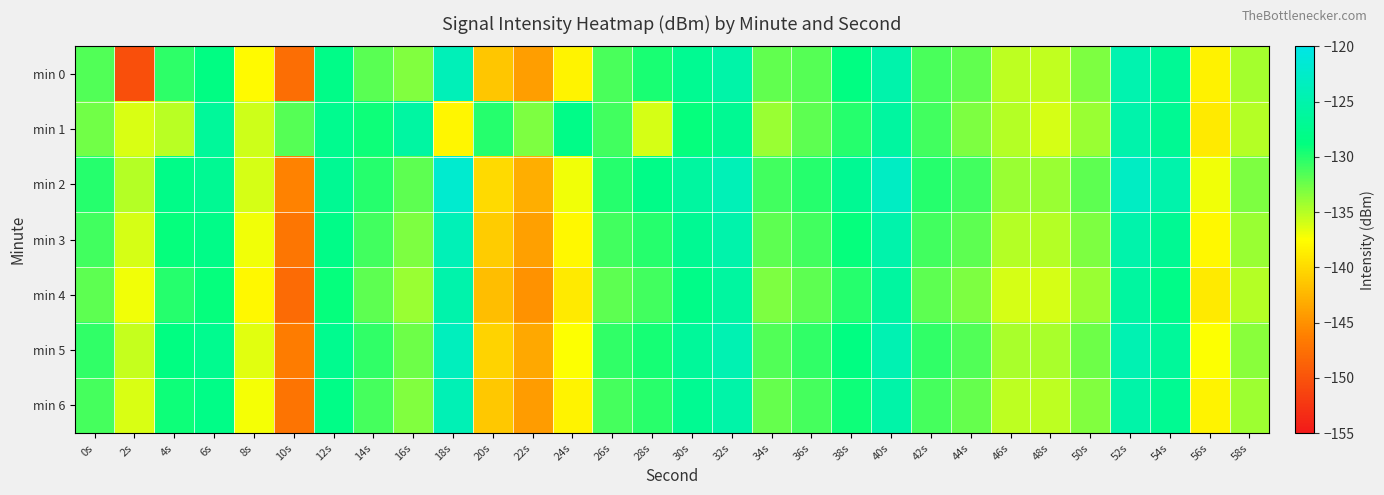

At which category is the sum across all series the highest?

52s